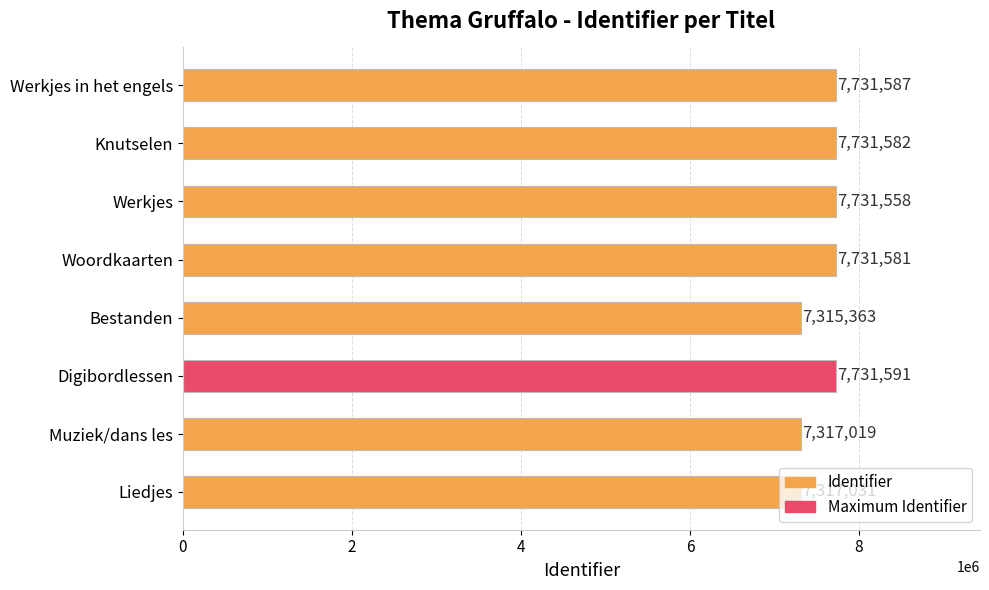

Is it true that the value at Liedjes is 11256791?

False